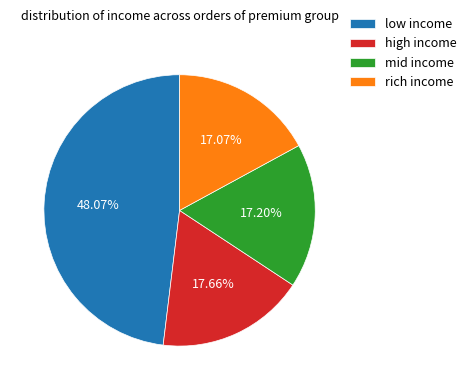

Which slice is the largest?

low income